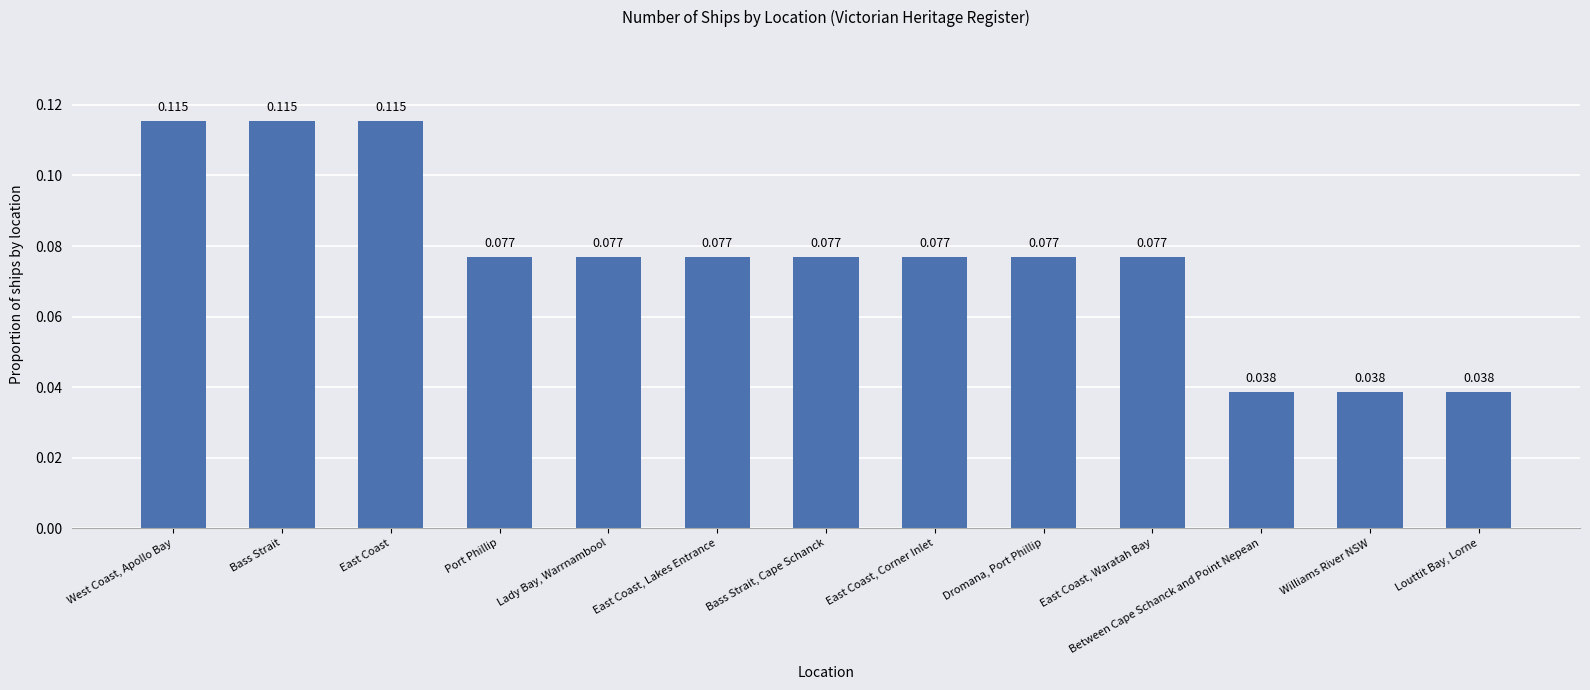

What is the label of the 5th bar from the right?

Dromana, Port Phillip